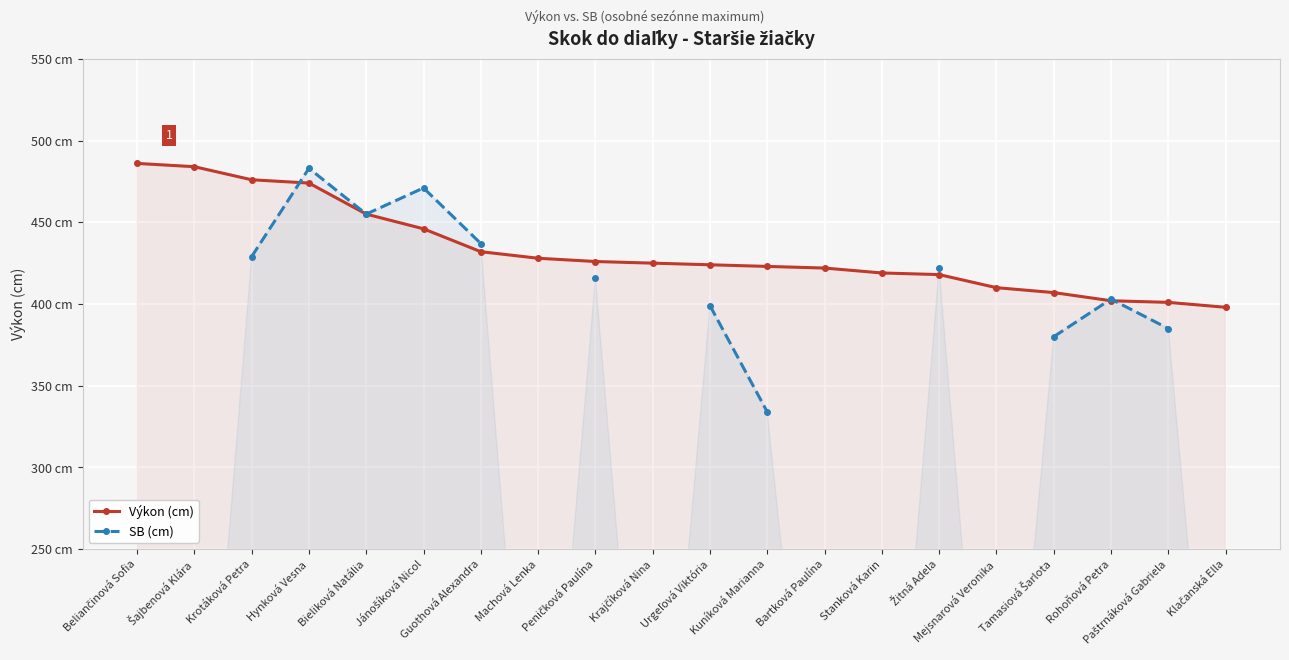

Between Bieliková Natália and Guothová Alexandra, which series saw the biggest shift?

Výkon (cm)